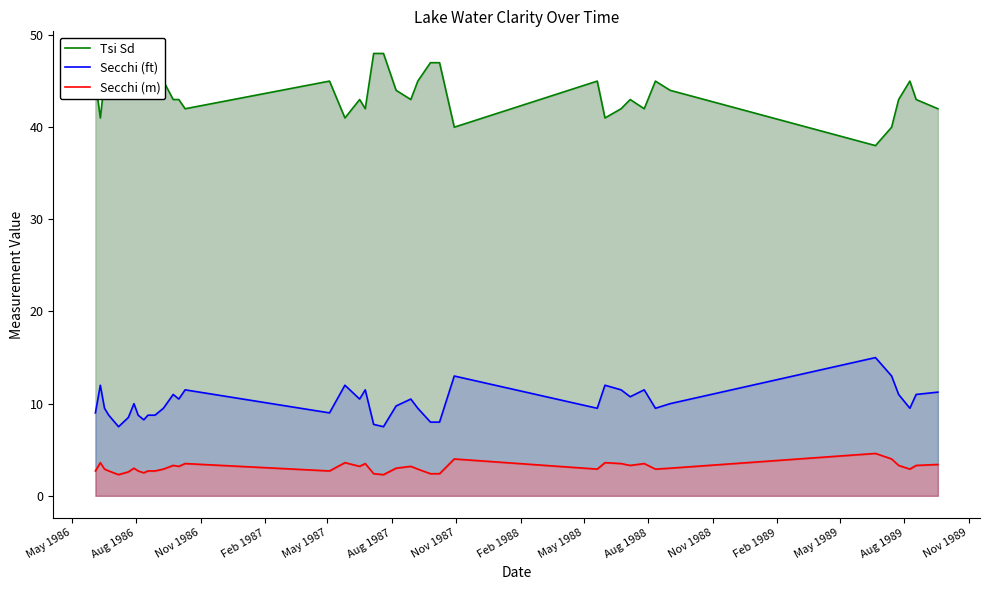

Which series has the largest total across all categories?

Tsi Sd